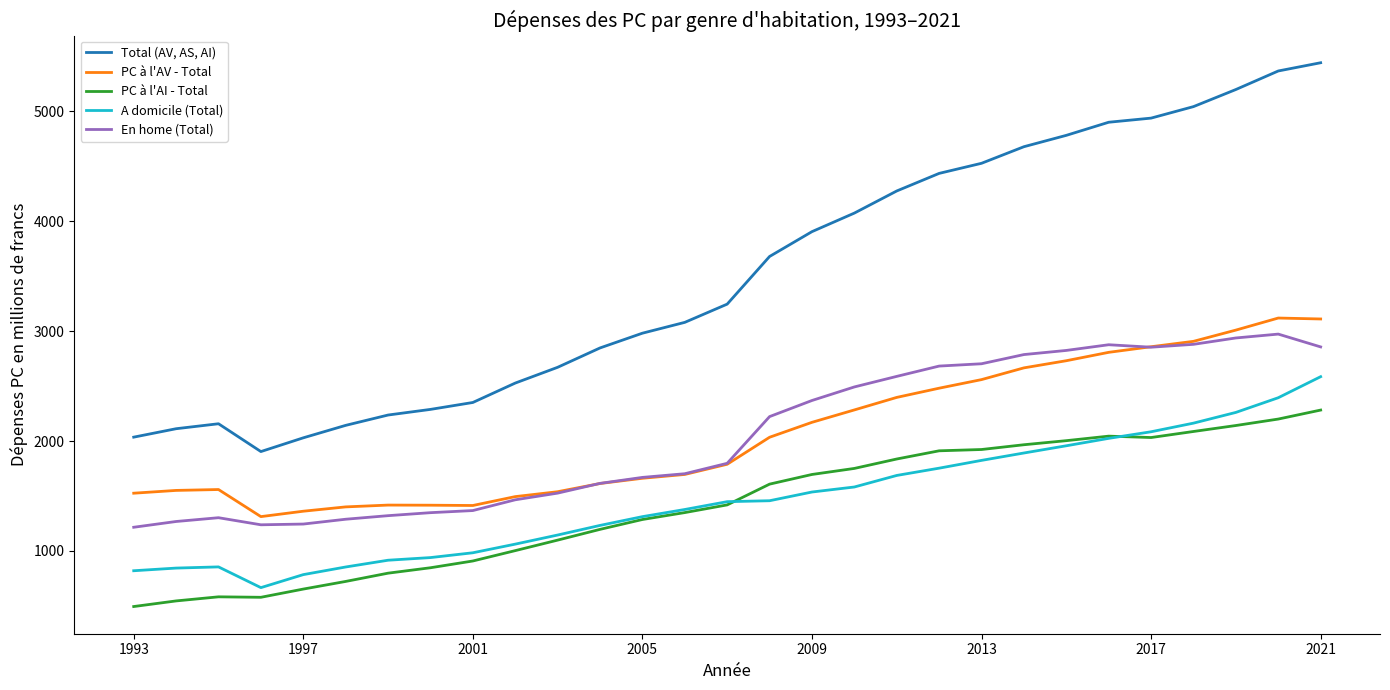

List the series in order of their peak value, highest first.

Total (AV, AS, AI), PC à l'AV - Total, En home (Total), A domicile (Total), PC à l'AI - Total